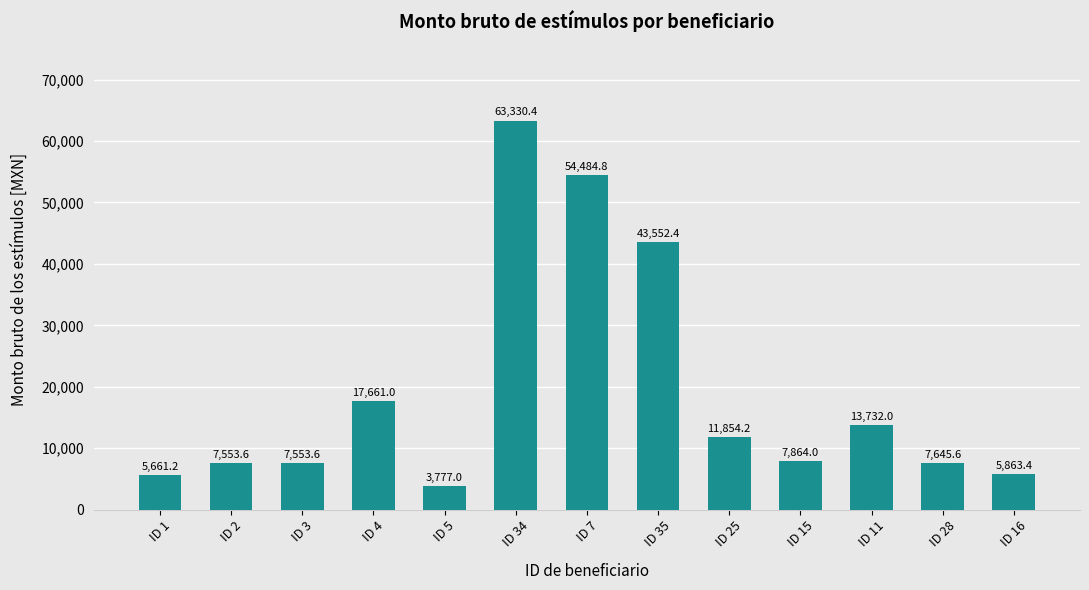

What is the value of the 6th bar from the left?

63330.4